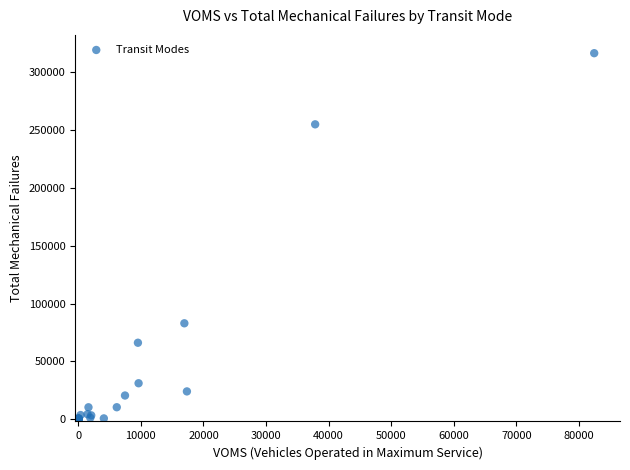

What Y value in the scatter plot is closest to 158332?

82942